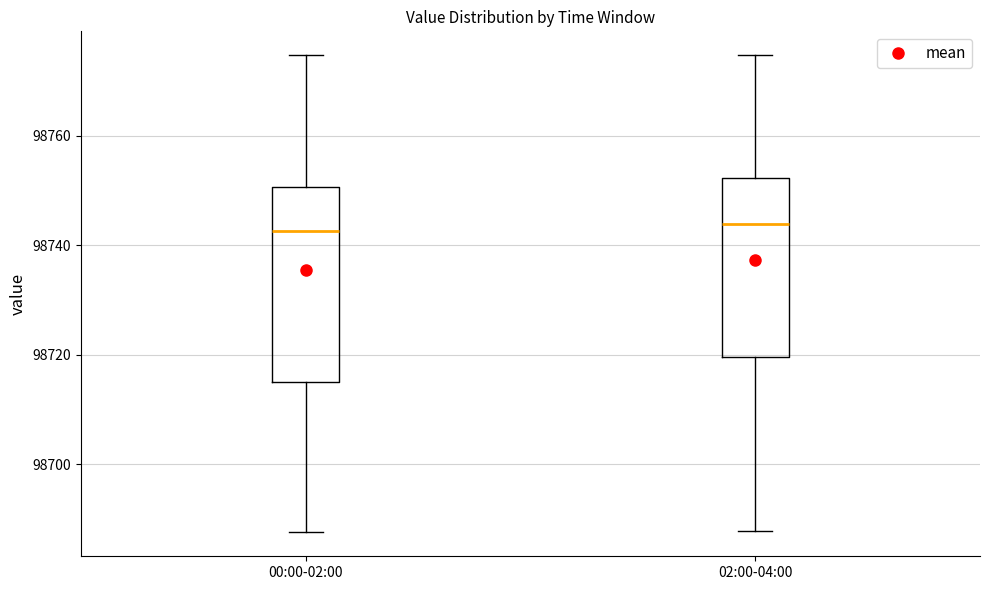

Where does the lower whisker of the box for 00:00-02:00 end on the y-axis? The values are not printed on the chart, so give them approximately, as read against the axis.

98688